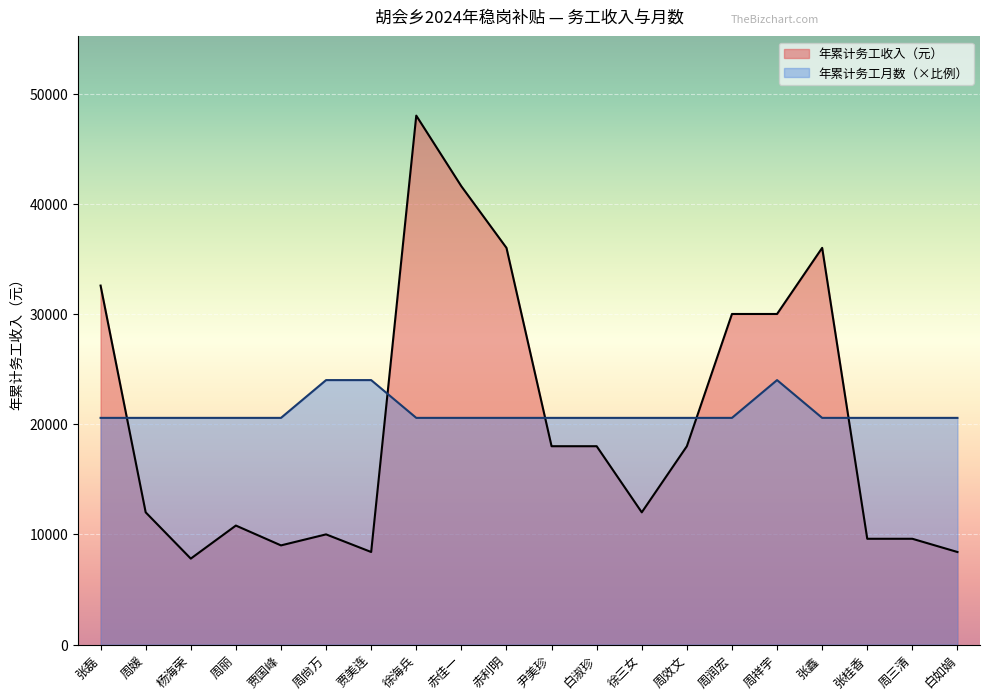

The value of 年累计务工收入（元） at 赤利明 is 54678.6. True or false?

False